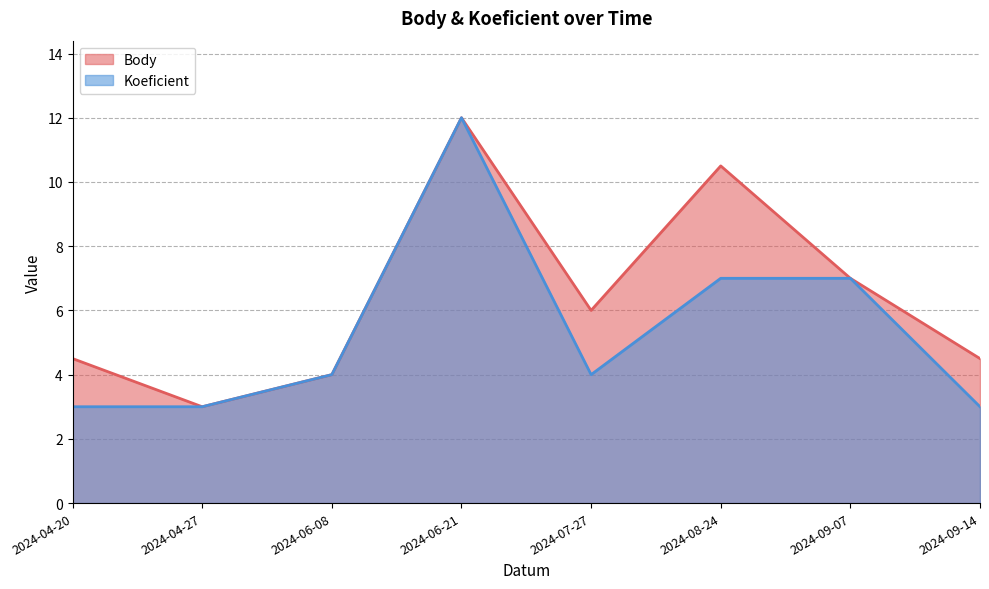

Between 2024-06-08 and 2024-06-21, which series saw the biggest shift?

Body